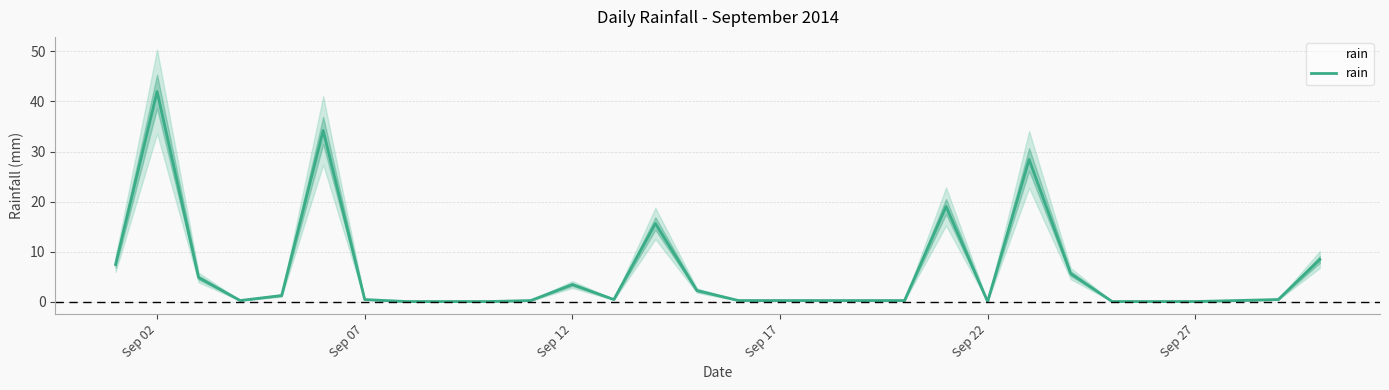

How many points are higher than both their immediate neighbors (excluding endpoints)?

6